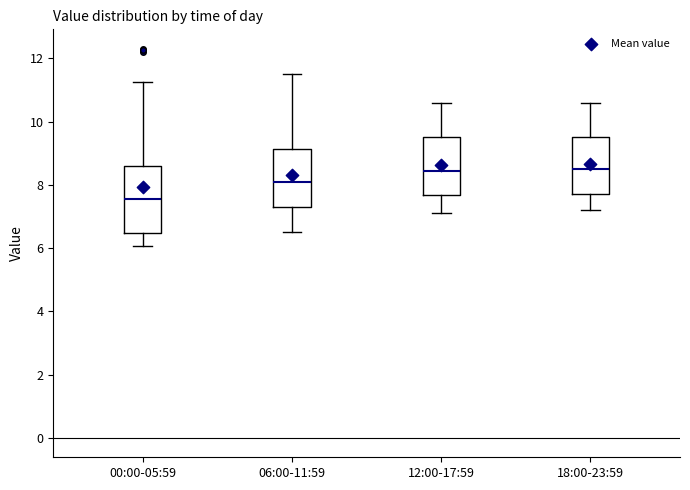

Where does the median line of the box for 06:00-11:59 sit on the y-axis? The values are not printed on the chart, so give them approximately, as read against the axis.

8.2